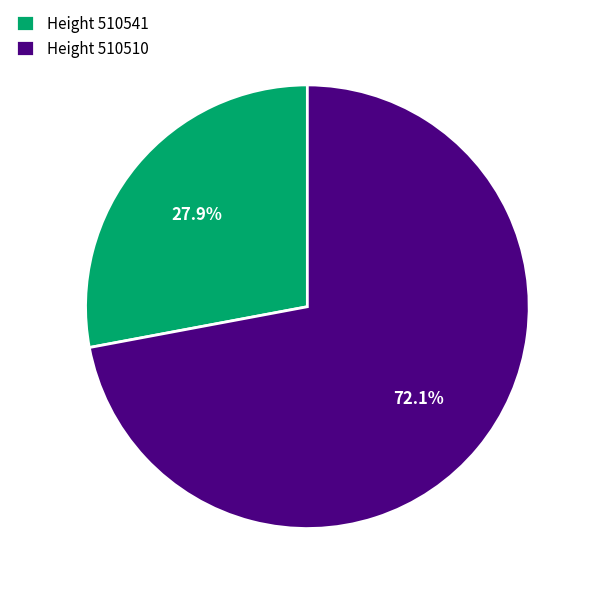

Is the sum of Height 510541 and Height 510510 greater than half?

Yes